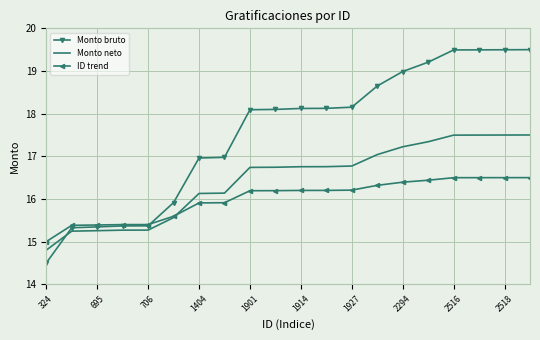

How many intersections are there between Monto neto and Monto bruto?

1